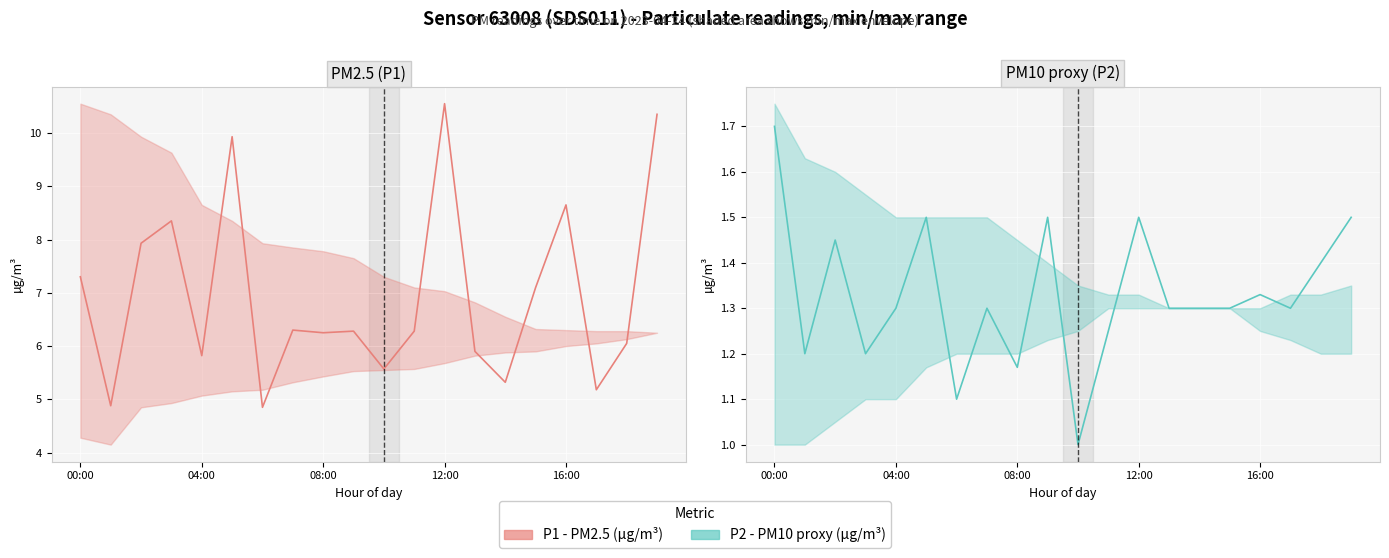

What is the label of the 7th point from the right?

13